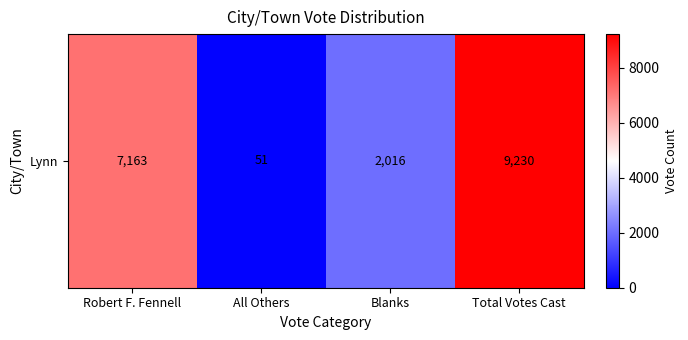

How many series are shown in this chart?

1